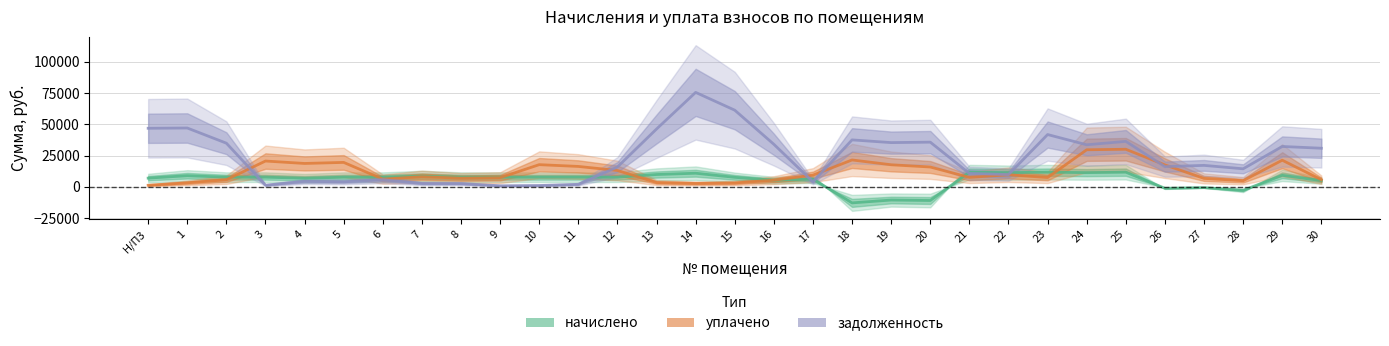

How many times do начислено and уплачено cross each other?

7